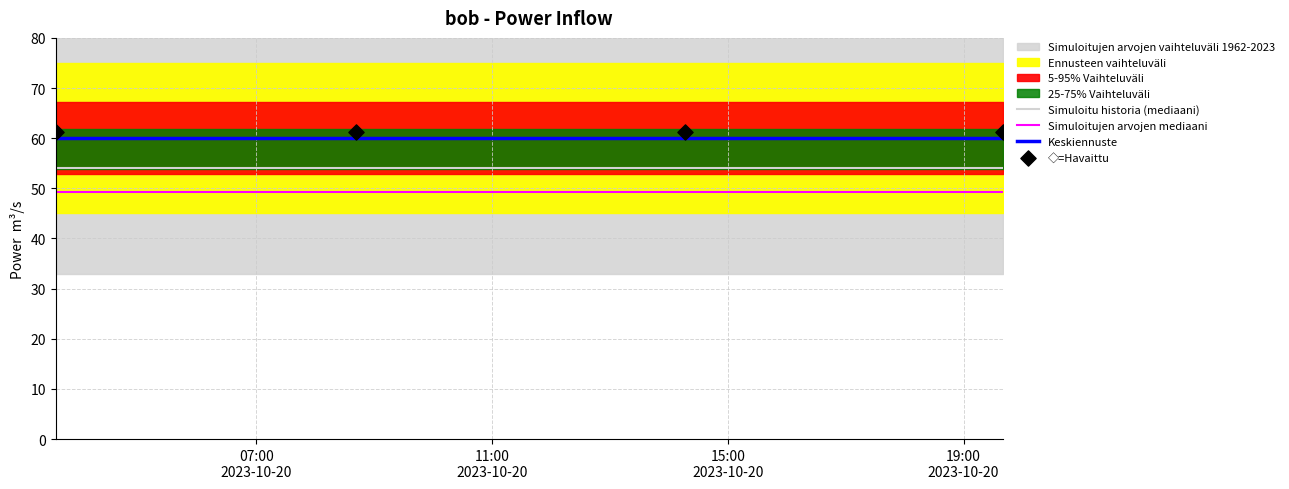

True or false: Simuloitujen arvojen mediaani and Keskiennuste cross at least once.

False